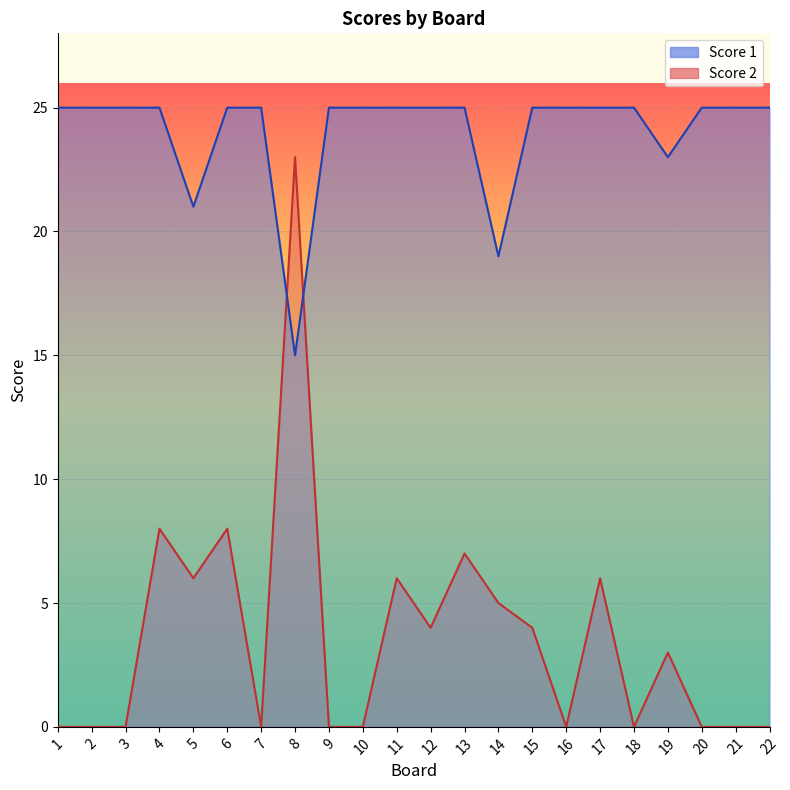

How many lines are shown in the chart?

2